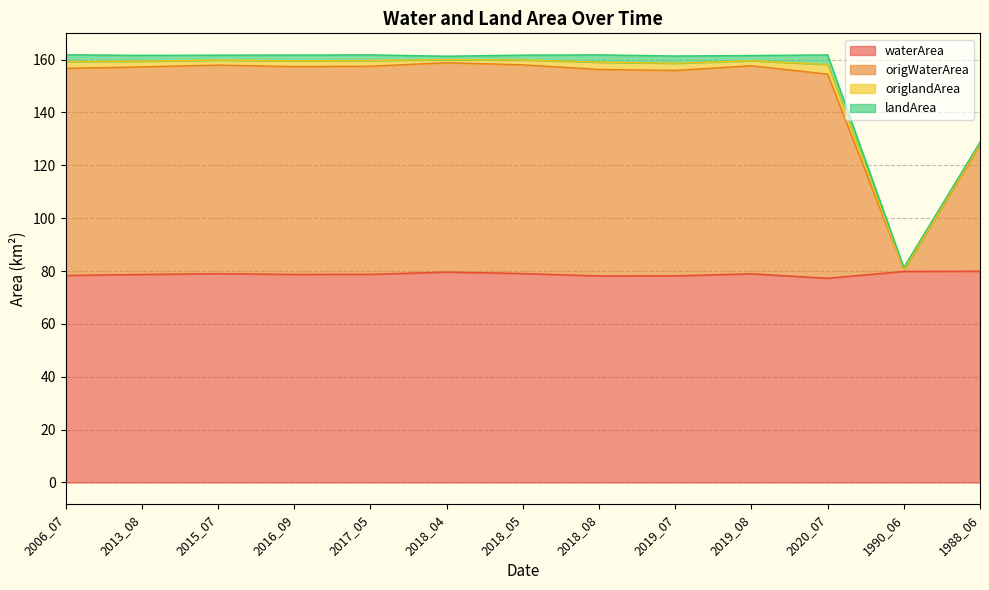

Which series has the largest range (max minus min)?

origWaterArea